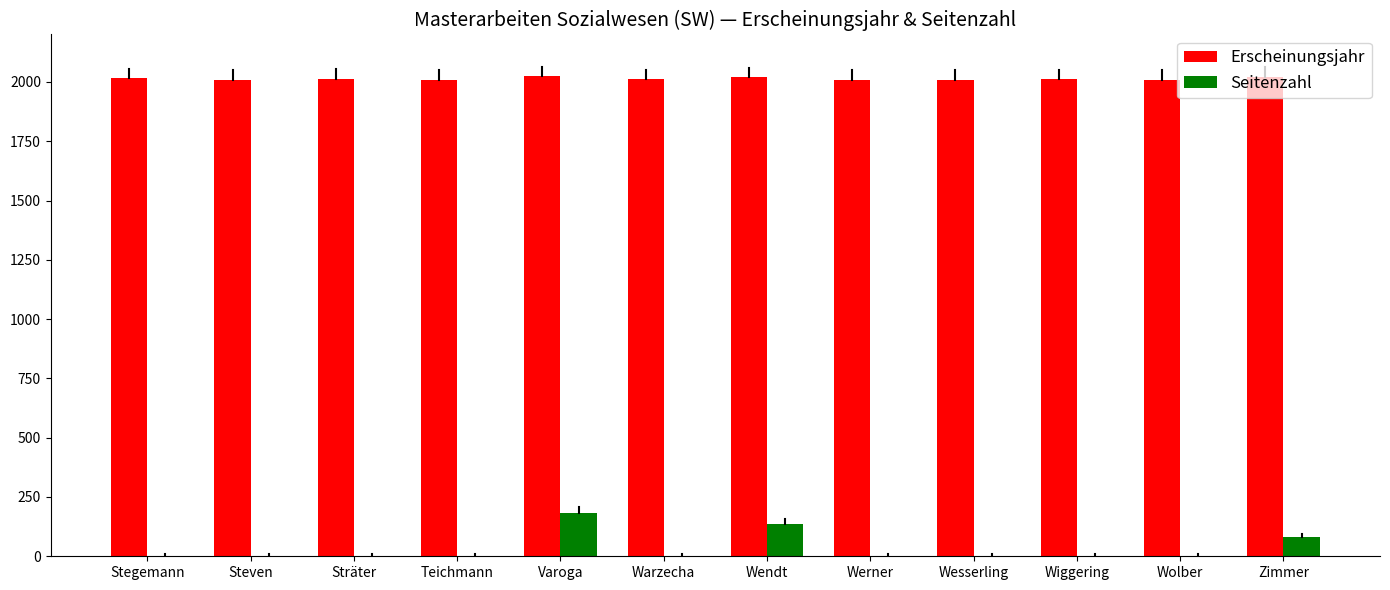

How many Seitenzahl values are between 0 and 83?

10